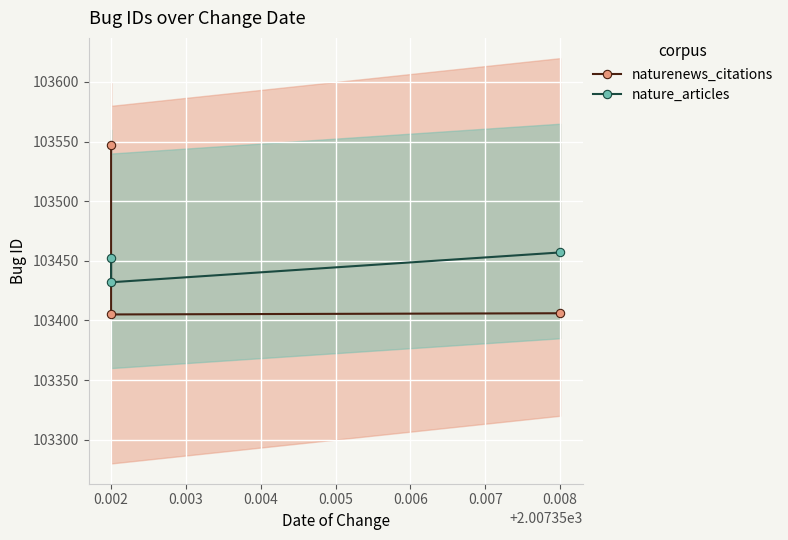

The nature_articles series shows 103432 at 0.002. True or false?

True